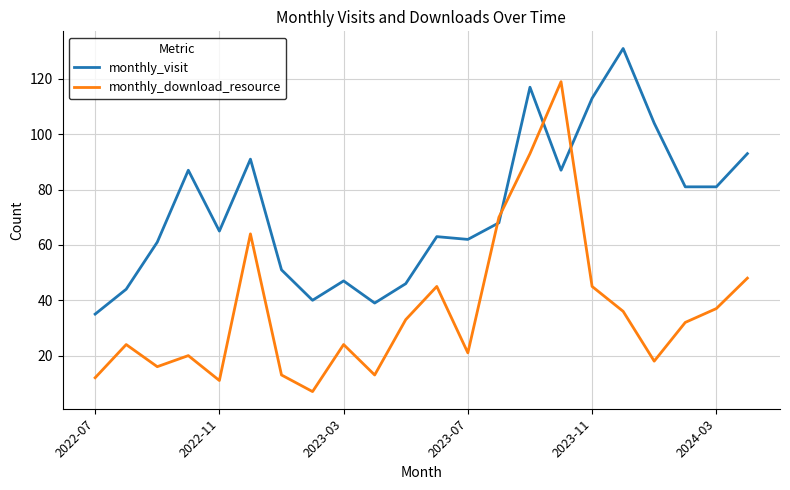

Which series has the largest range (max minus min)?

monthly_download_resource